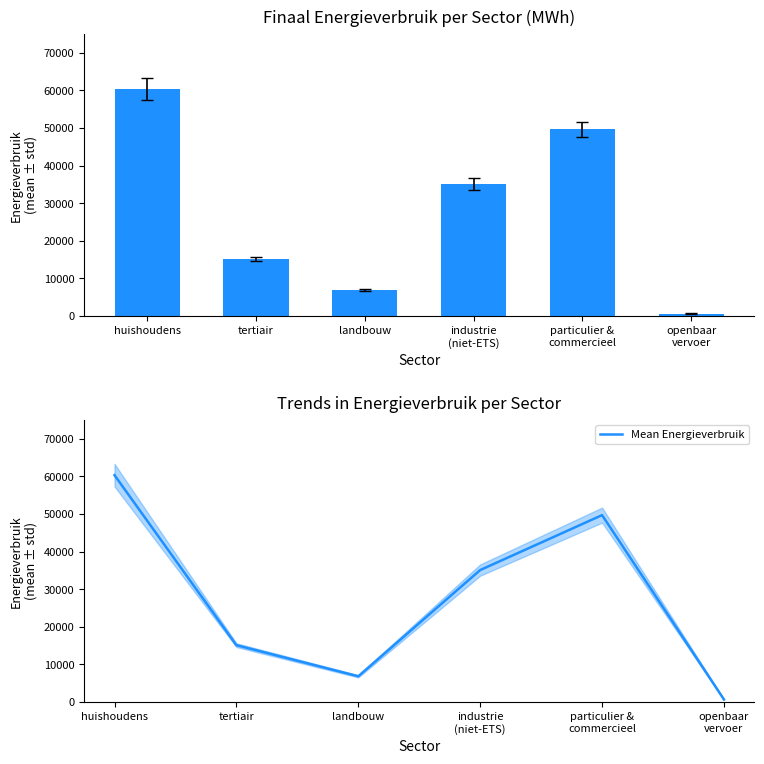

What is the difference between the second highest and second lowest values in the Mean Energieverbruik series?

42839.5